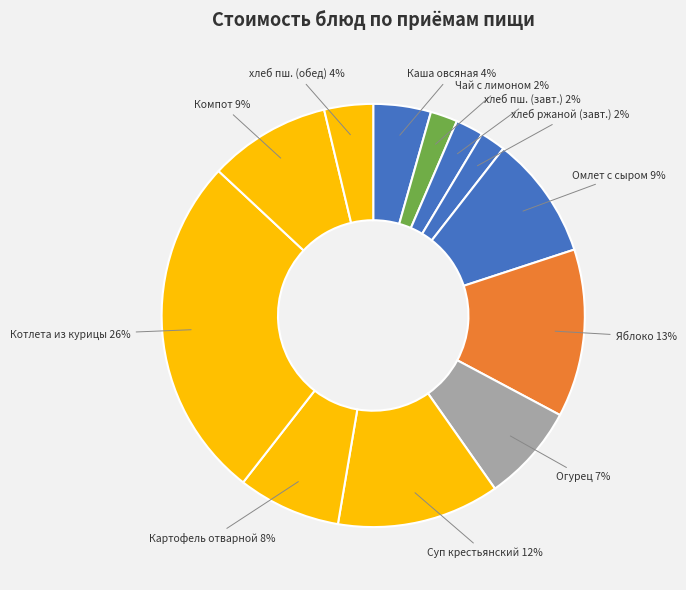

What is the ratio of the value at Картофель отварной to the value at Яблоко?

0.6